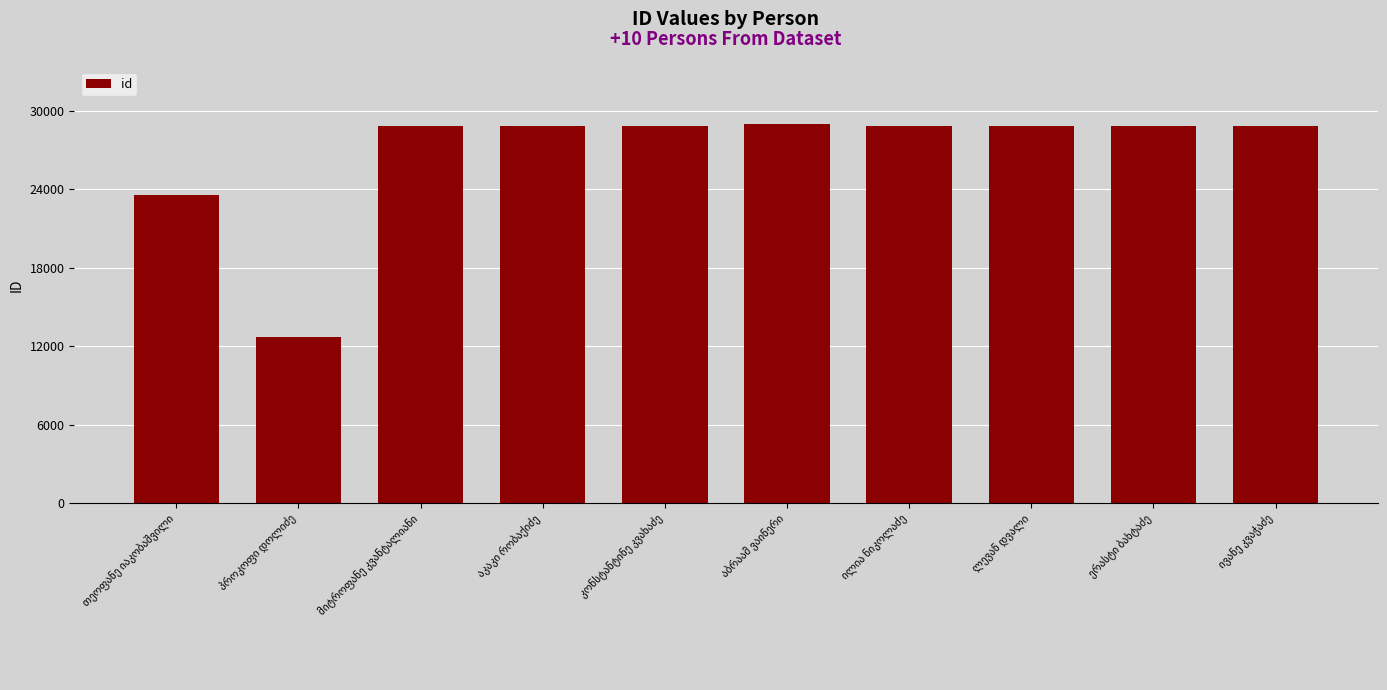

What is the maximum value shown in the chart?

29020